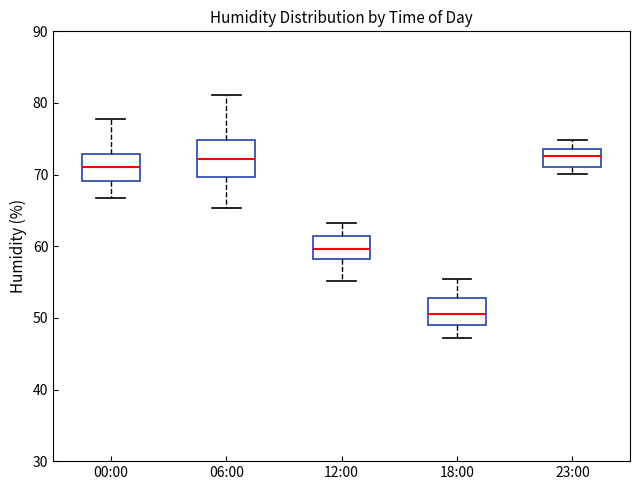

Which box has the lowest median line?

18:00